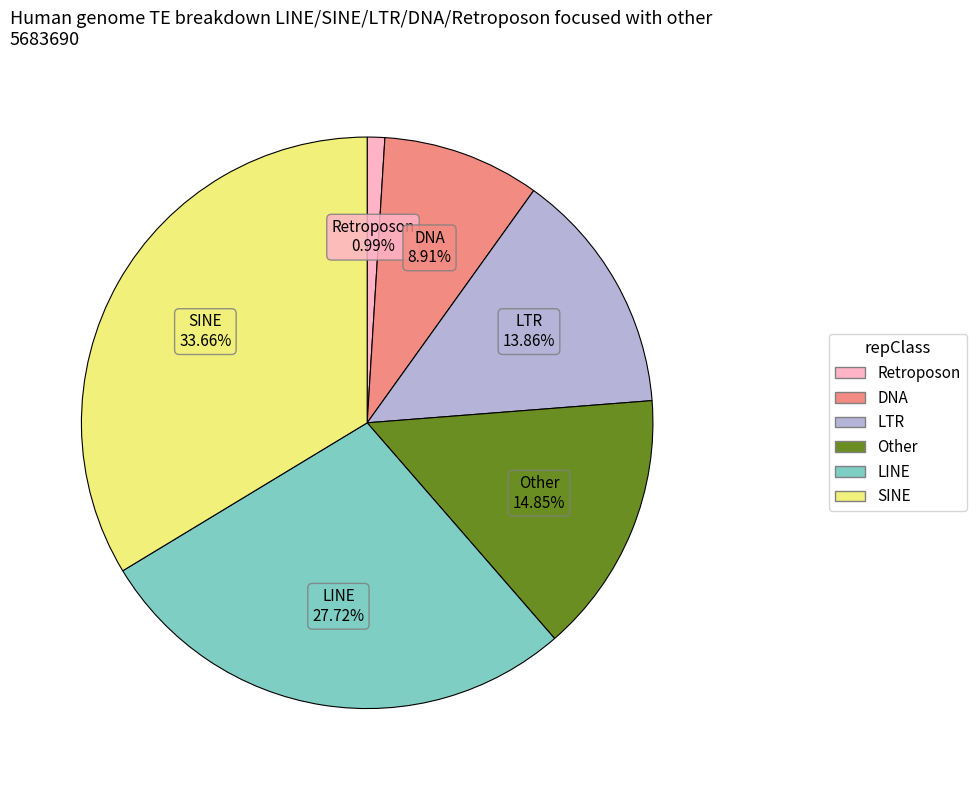

Is there a majority slice in this chart?

No